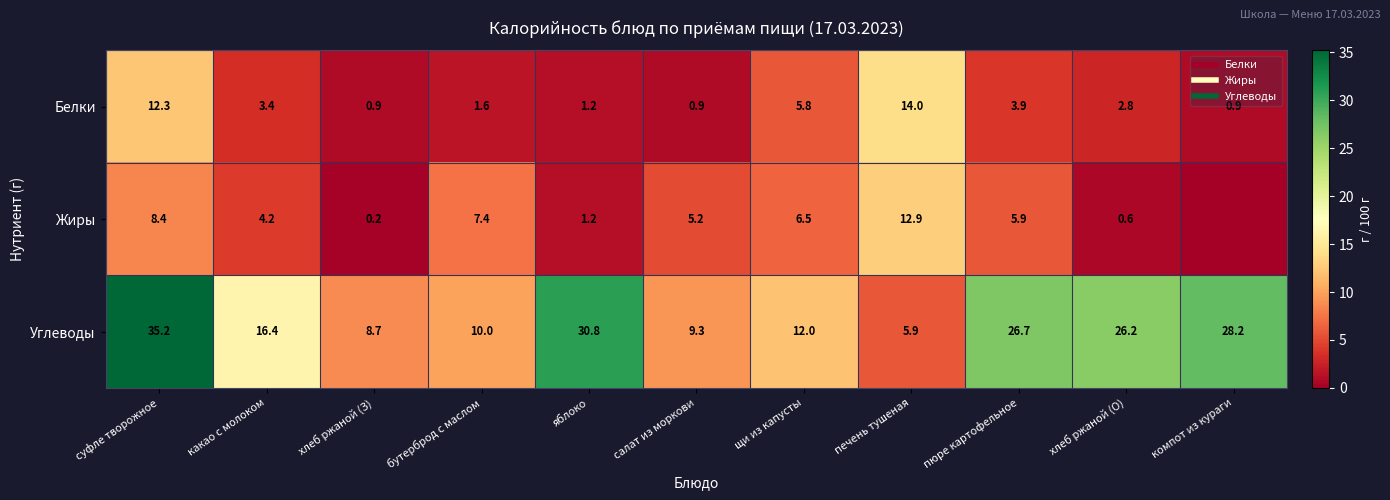

The value of Белки at пюре картофельное is 3.9. True or false?

True